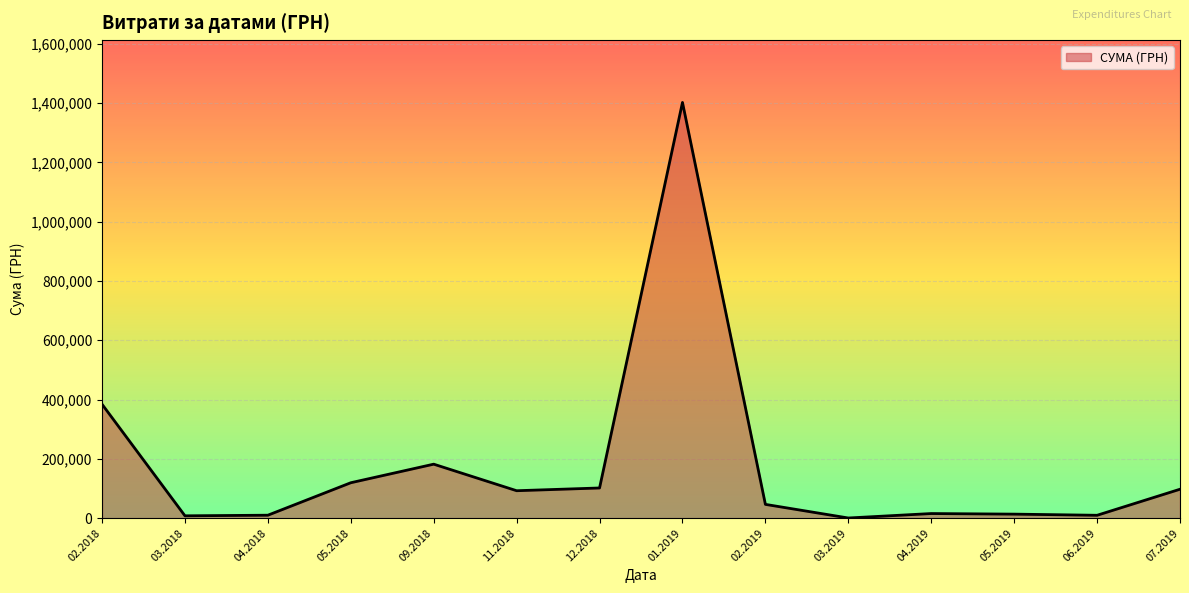

Which has a higher value, 11.2018 or 09.2018?

09.2018